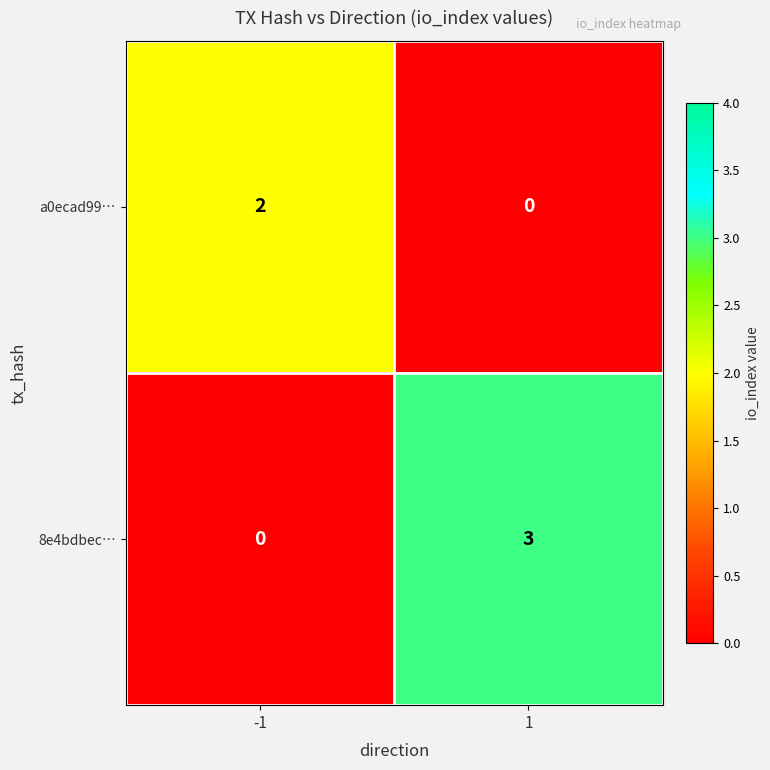

What is the difference between the 8e4bdbec… values at 1 and -1?

3